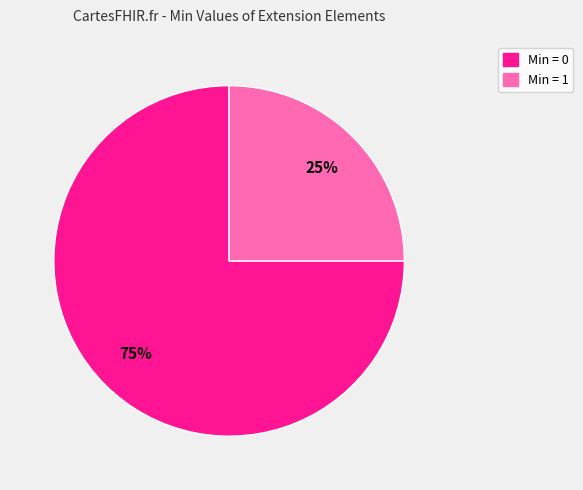

Does any single category account for the majority?

Yes